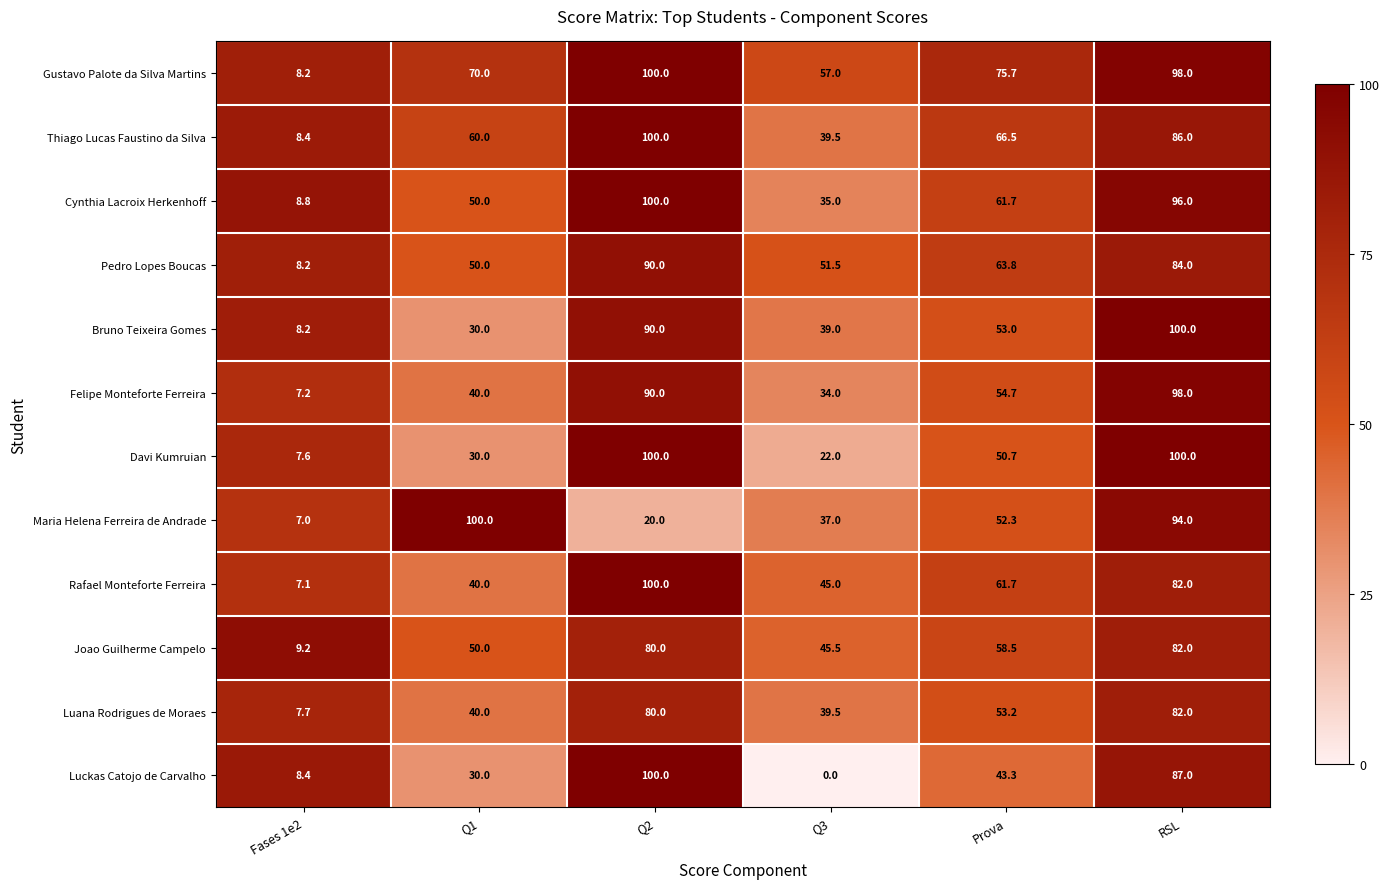

At which label is Luana Rodrigues de Moraes closest to 44?

Q1